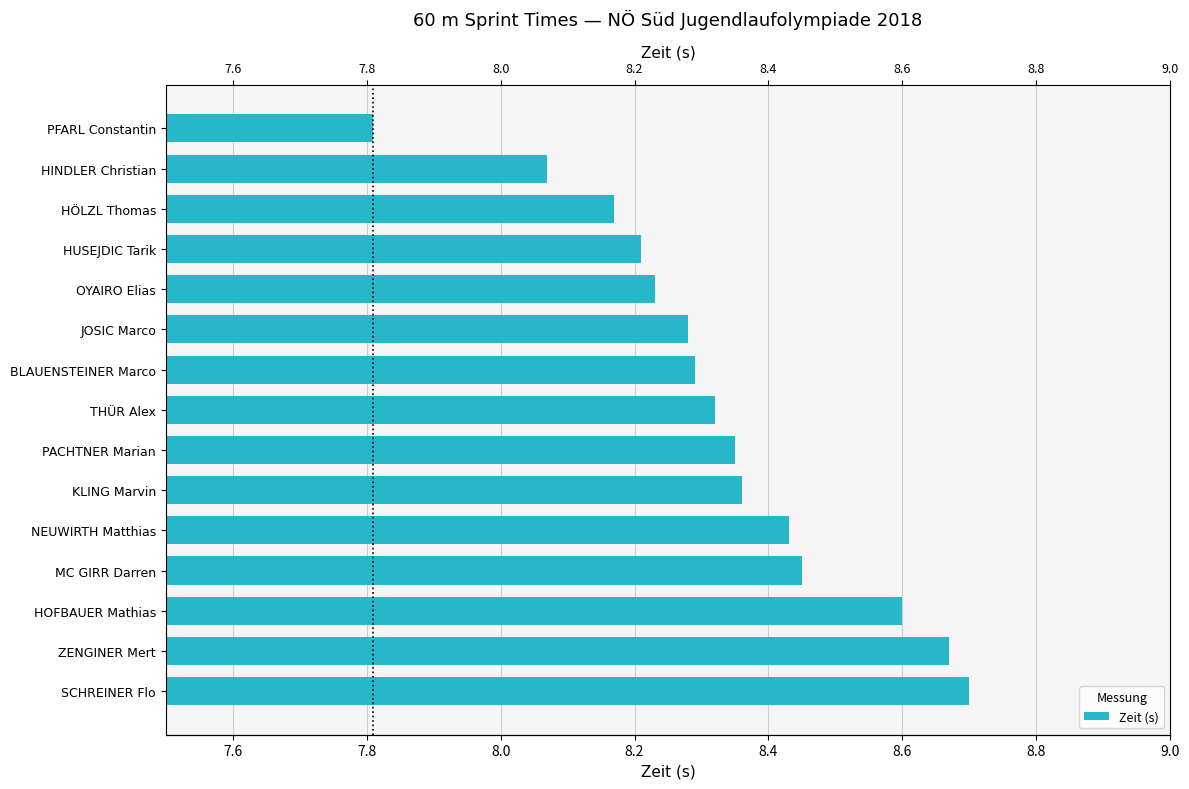

Count the number of categories in the chart.

15